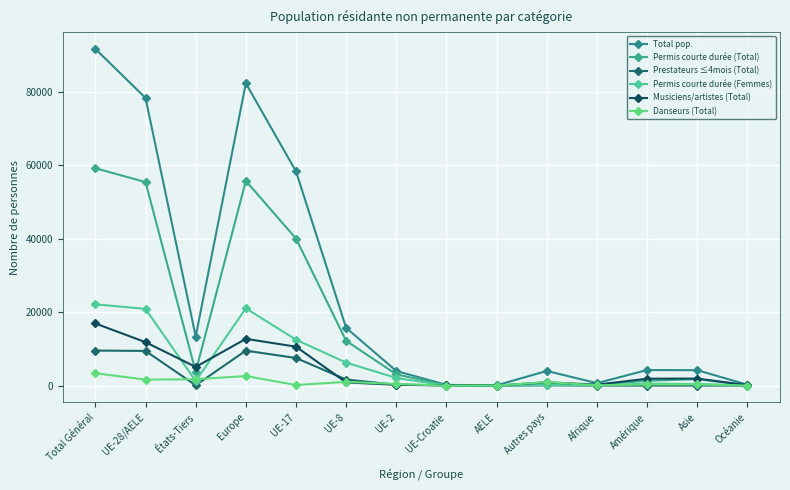

List the series in order of their peak value, highest first.

Total pop., Permis courte durée (Total), Permis courte durée (Femmes), Musiciens/artistes (Total), Prestateurs ≤4mois (Total), Danseurs (Total)